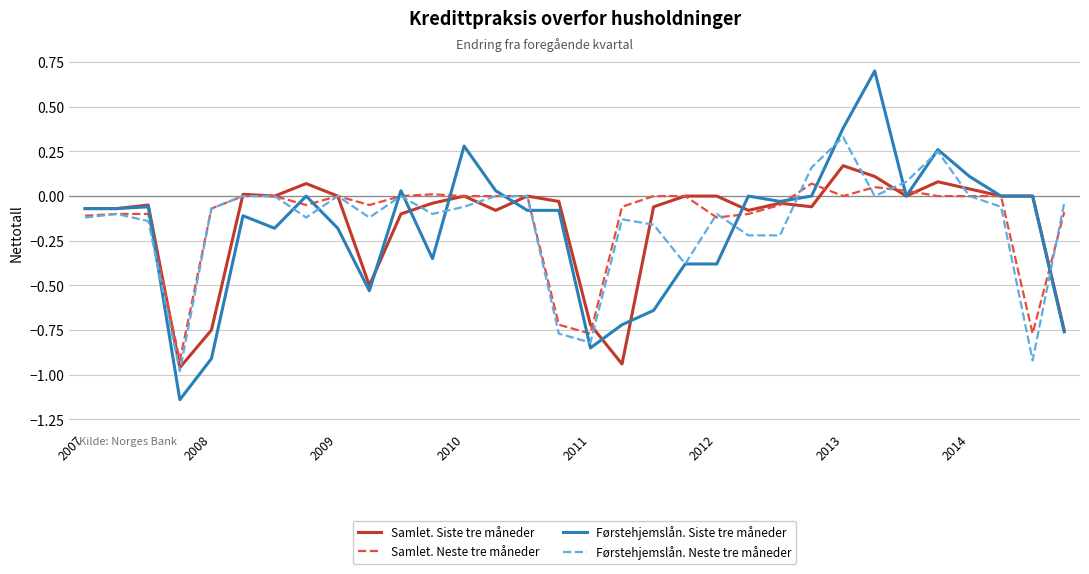

Rank the series by their maximum value, from lowest to highest.

Samlet. Neste tre måneder, Samlet. Siste tre måneder, Førstehjemslån. Neste tre måneder, Førstehjemslån. Siste tre måneder